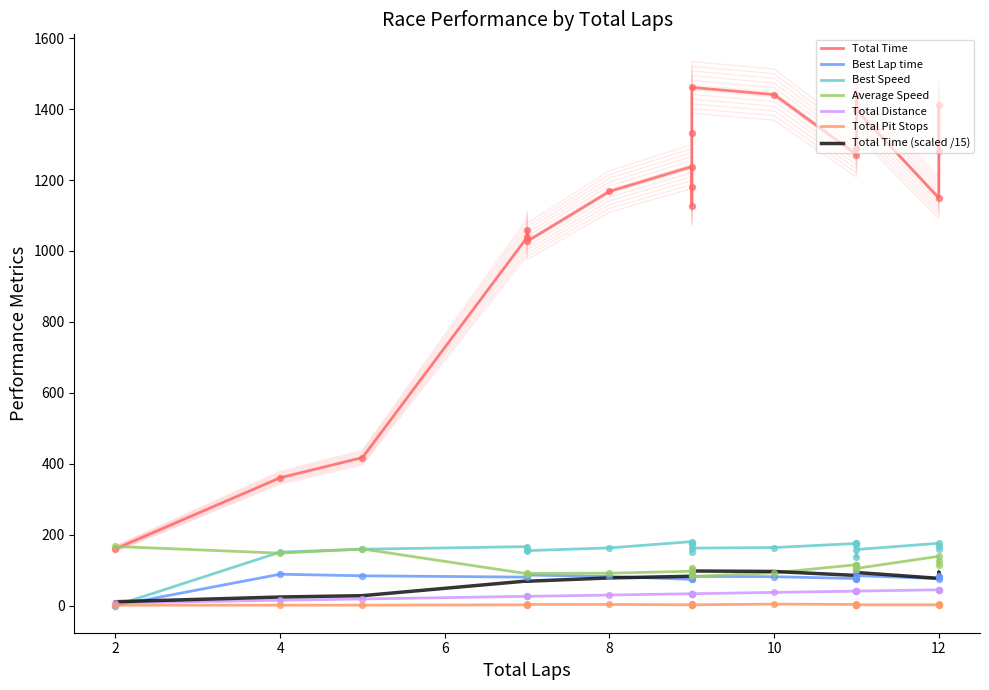

Which series contains the highest Y value?

Total Time